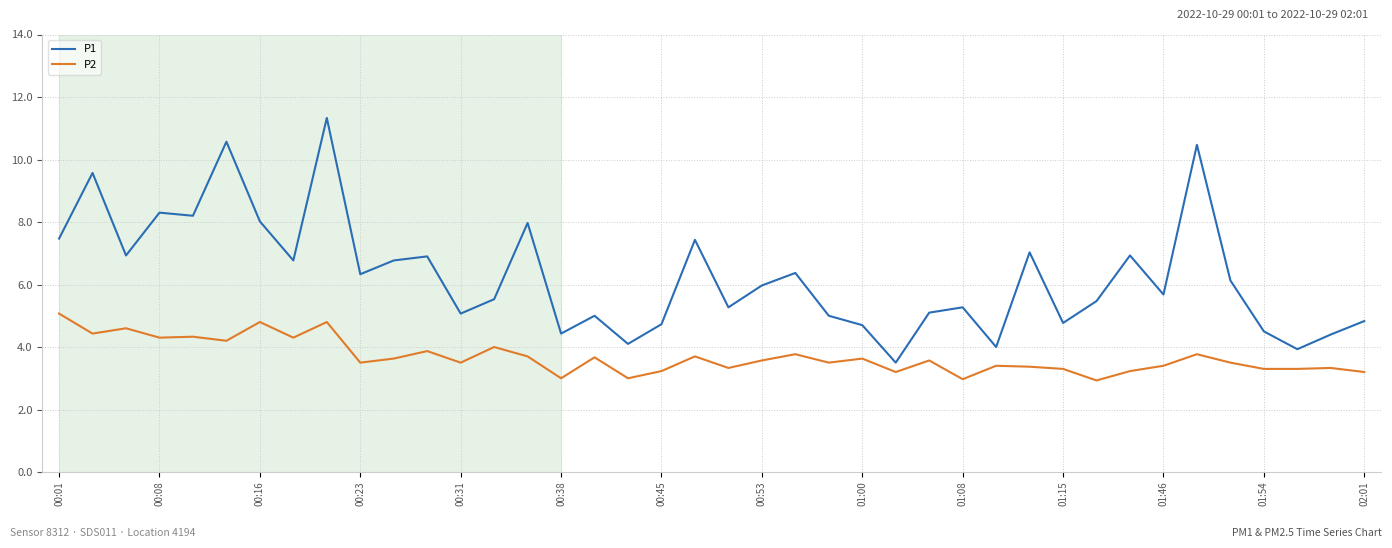

Which series has the largest total across all categories?

P1